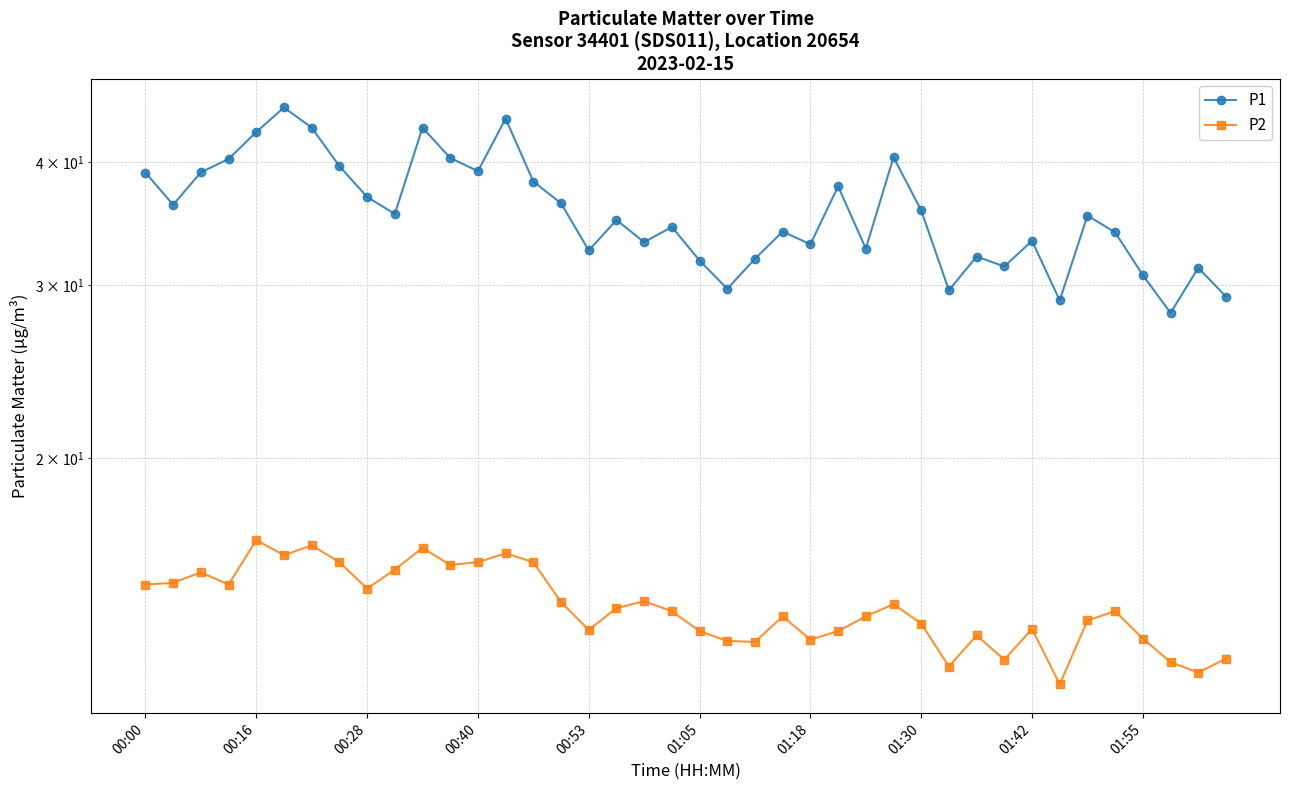

Is it true that P2 equals 22.5 at 15?

False